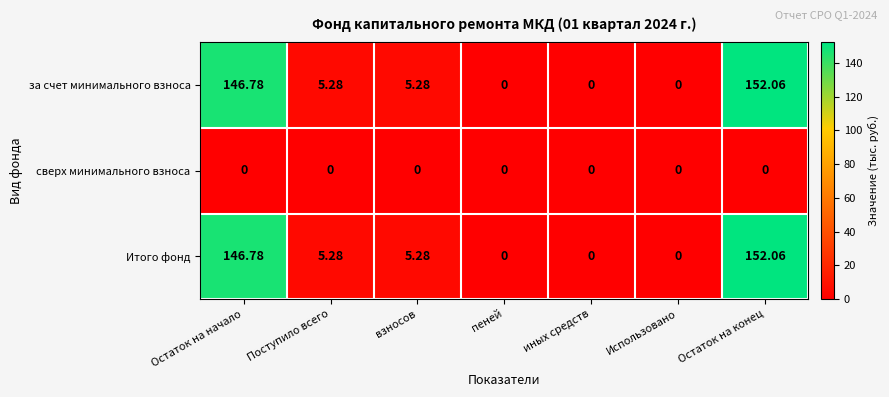

How many data points in Итого фонд are less than 5?

3